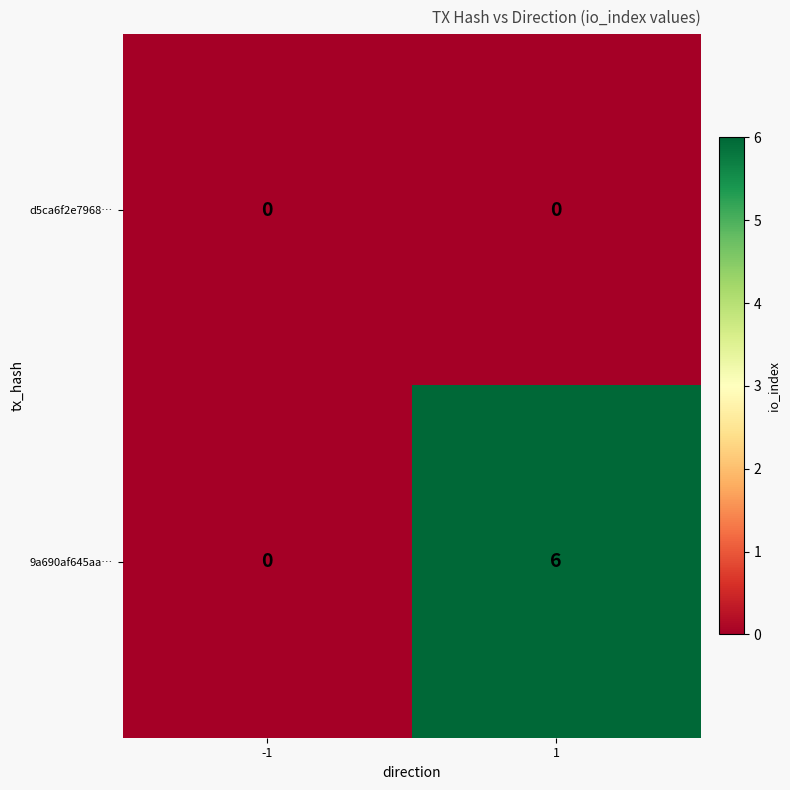

Which series has the largest total across all categories?

9a690af645aa…